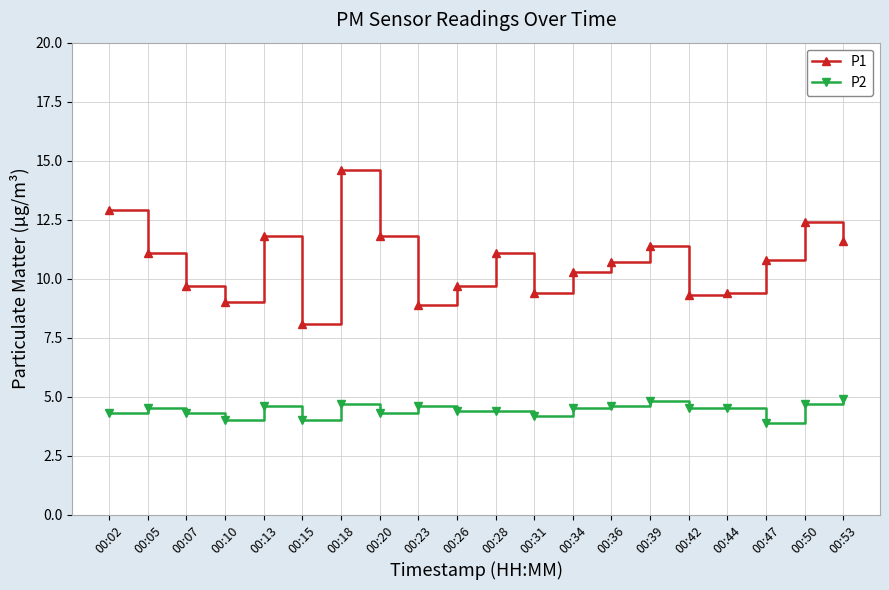

What is the approximate value of P1 at 00:53?

11.6